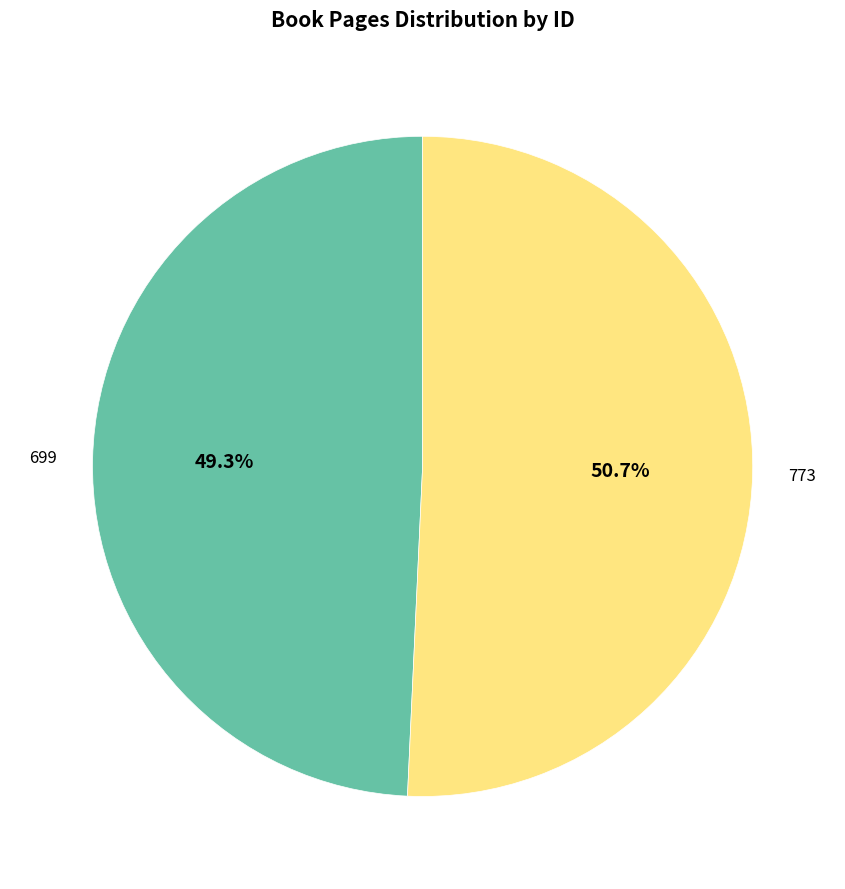

Is there a majority slice in this chart?

Yes